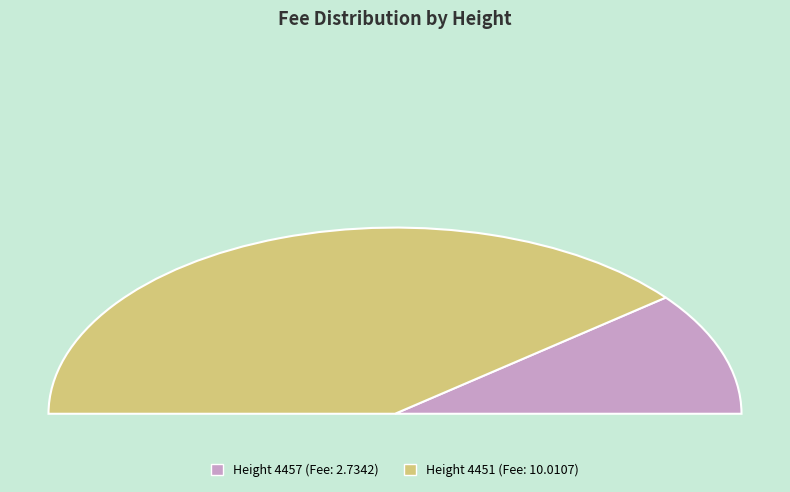

What is the ratio of the value at 4451 to the value at 4457?

3.7